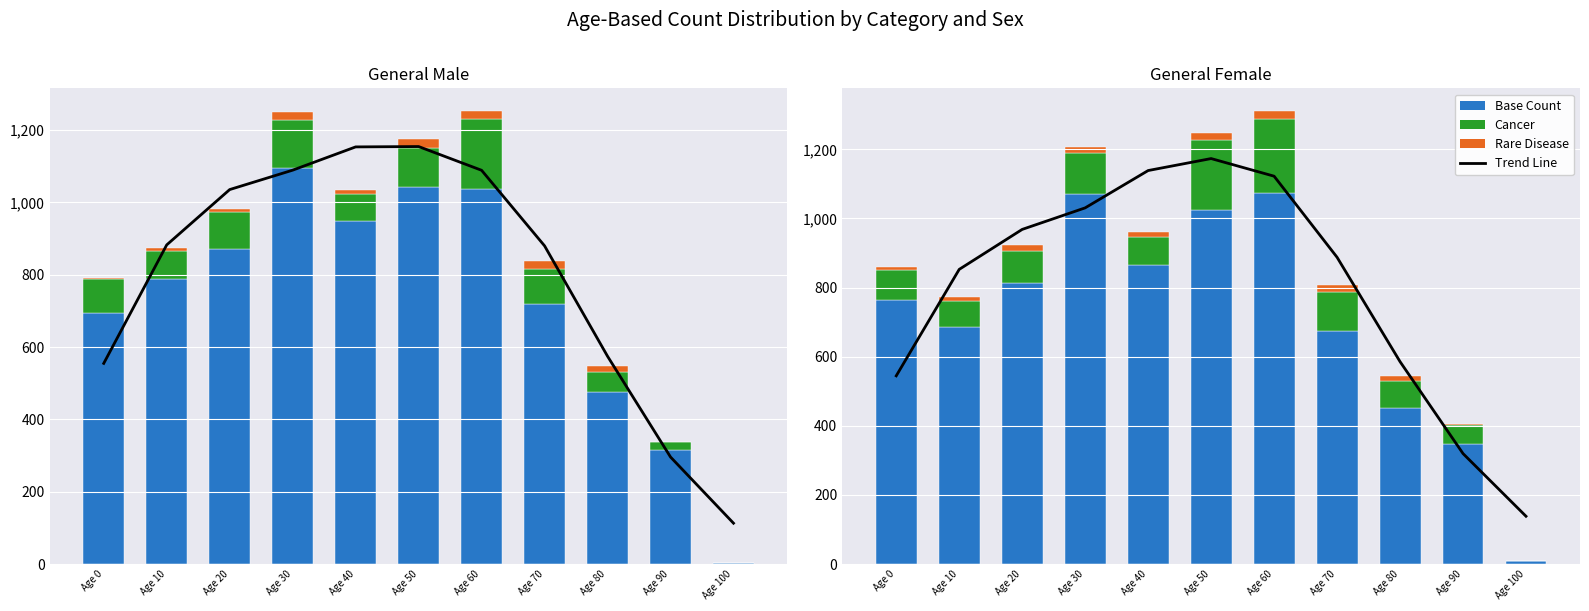

What is the highest value of the Cancer series?

216.0